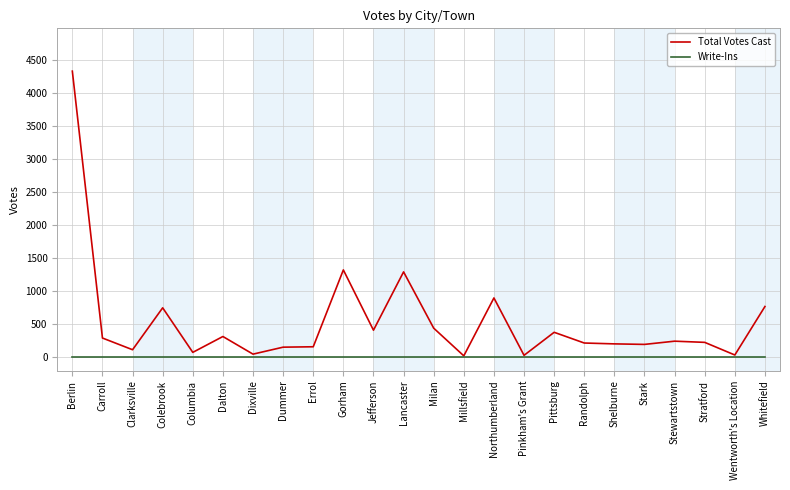

What position from the right is Dalton?

19